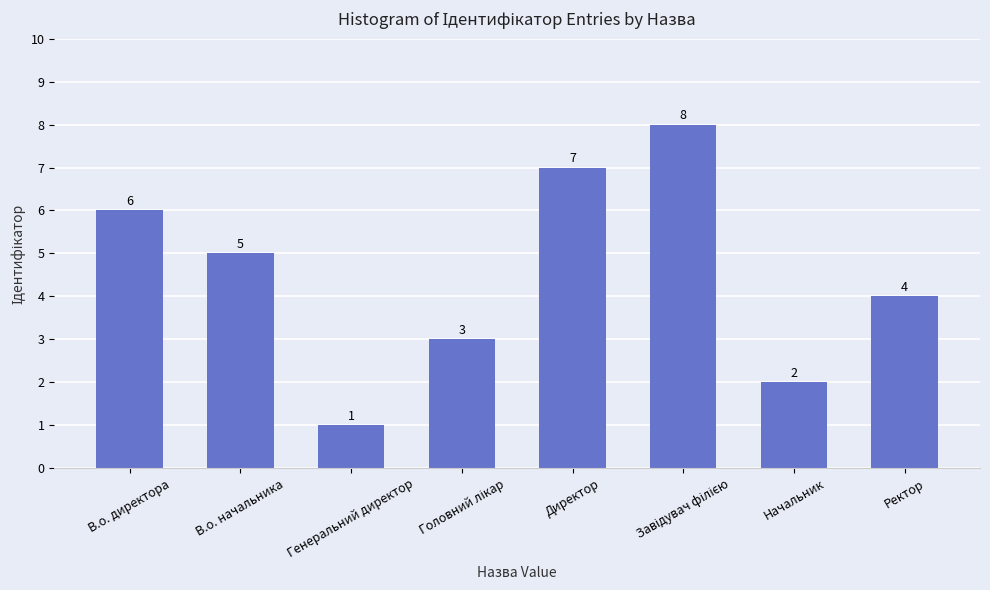

What is the label of the 2nd bar from the left?

В.о. начальника